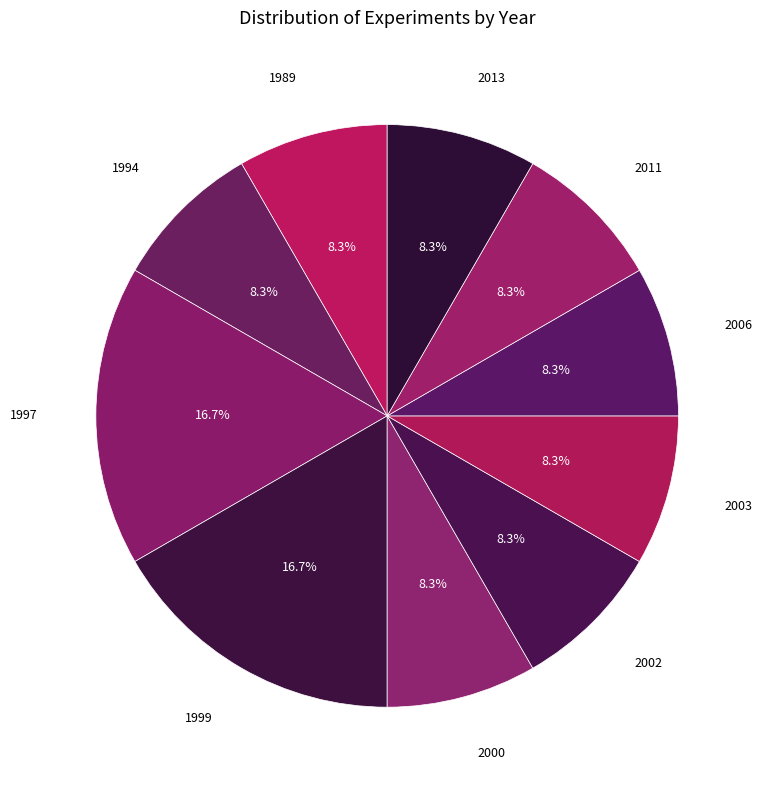

Is there a majority slice in this chart?

No